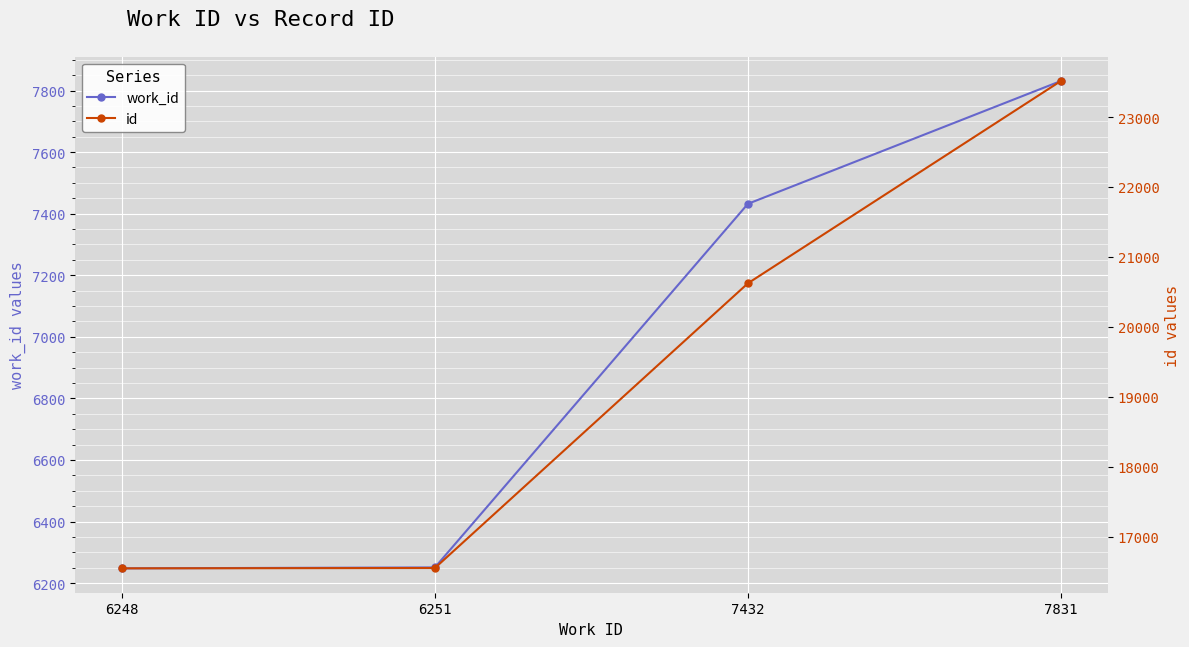

Reading left to right, transcribe all the data shown in this chart.

work_id: 6248	6251	7432	7831
id: 16547	16552	20623	23516